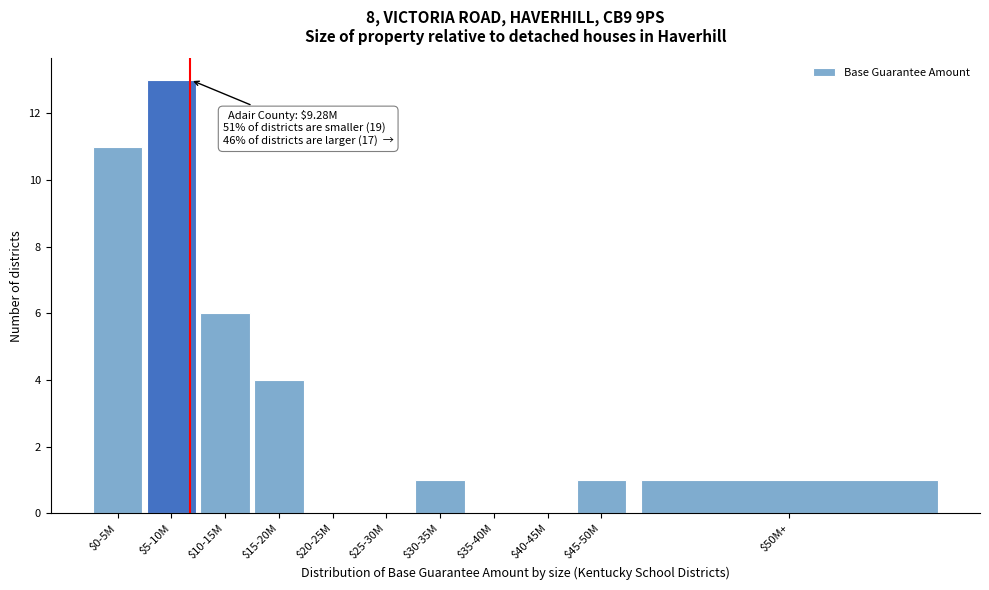

Is it true that the value at $10-15M is 8?

False